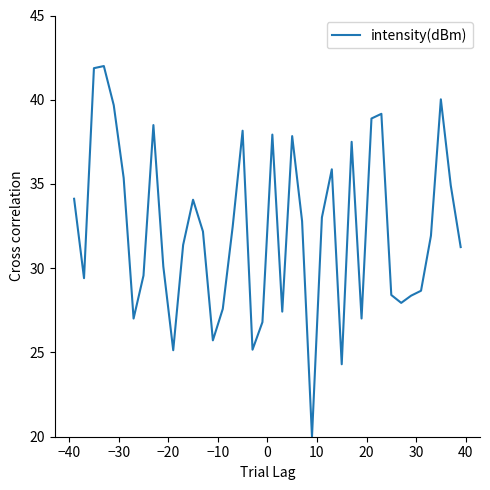

What is the greatest value displayed?

42.0